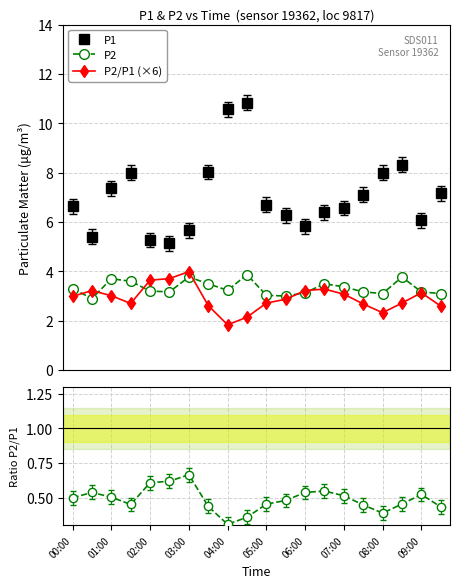

How many categories are shown in the chart?

20